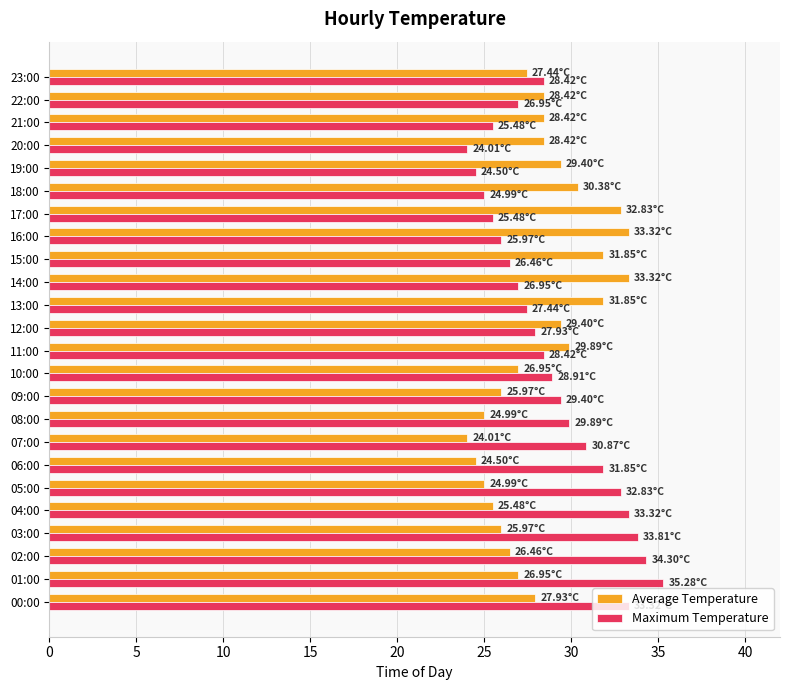

What is the average value of the Maximum Temperature series?

29.0